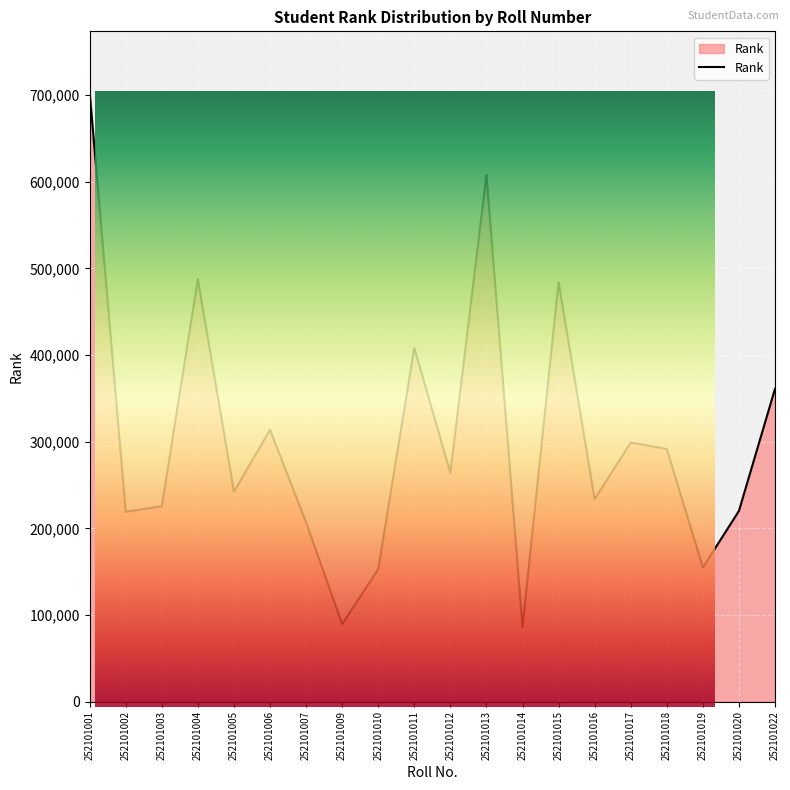

Between 252101012 and 252101020, which is larger?

252101012